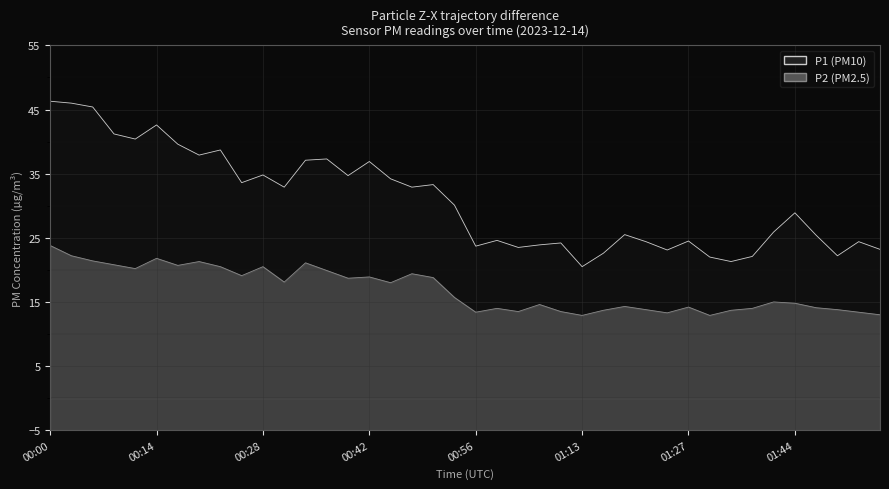

Is it true that P2 equals 9.4 at 00:34?

False